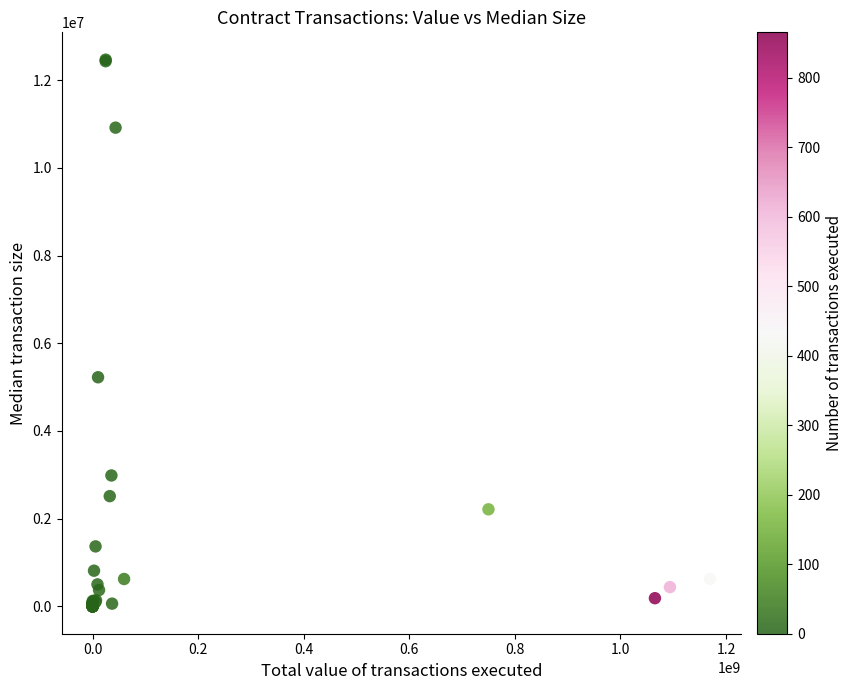

What Y value in the scatter plot is closest to 6233750?

5225241.0